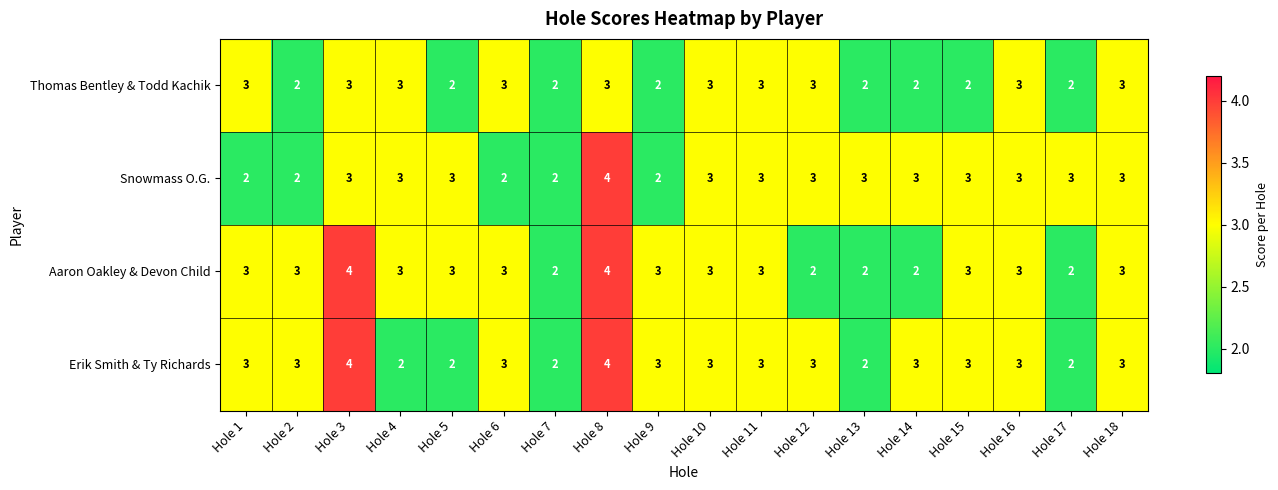

Count the Erik Smith & Ty Richards values in the range 2 to 3.

16